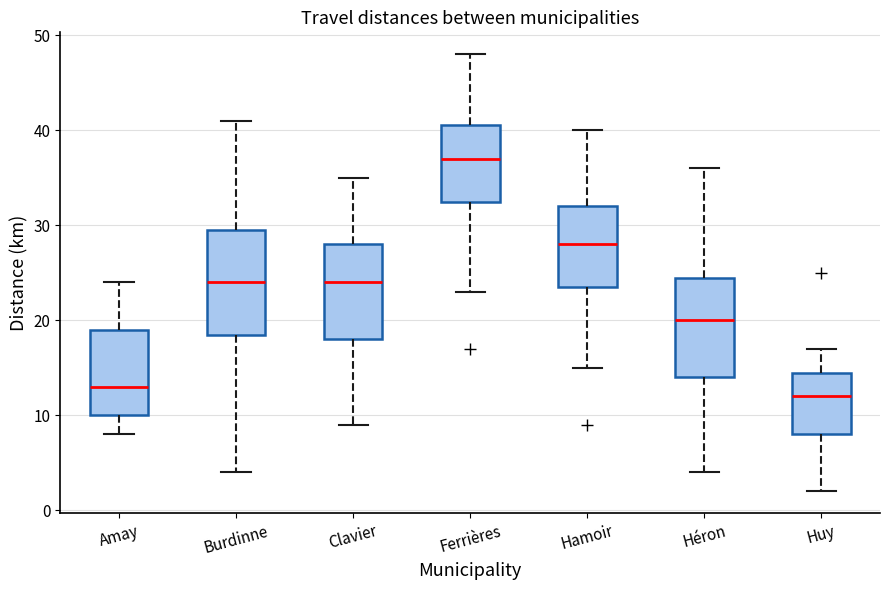

Where does the lower whisker of the box for Clavier end on the y-axis? The values are not printed on the chart, so give them approximately, as read against the axis.

9